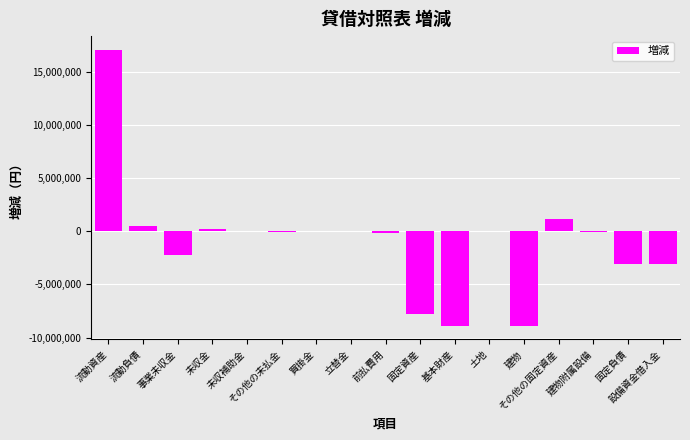

What is the sum of the values at 設備資金借入金 and 土地?

-3120000